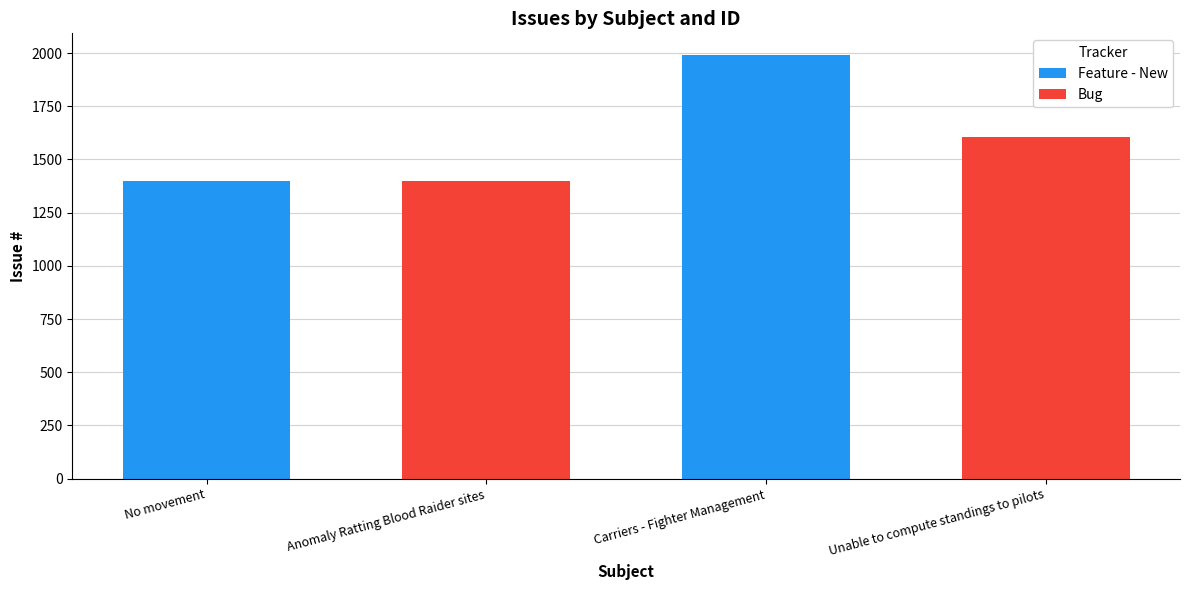

What is the difference between the values at Unable to compute standings to pilots and No movement?

204